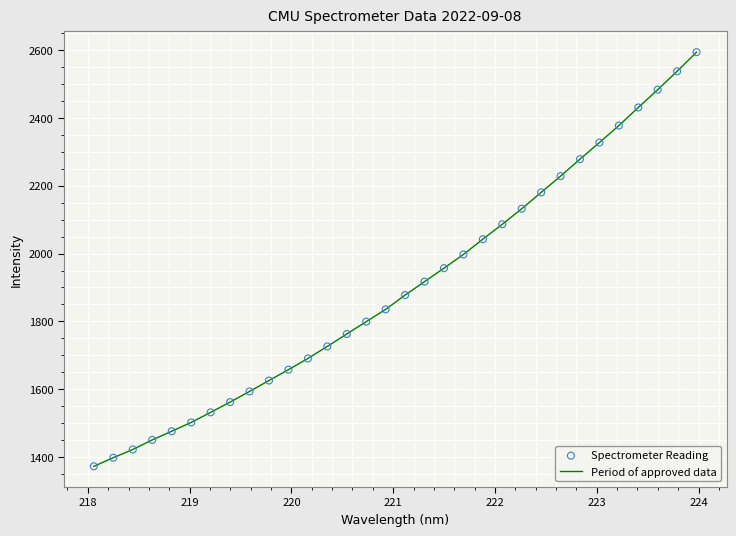

What is the maximum value shown in the chart?

2593.9